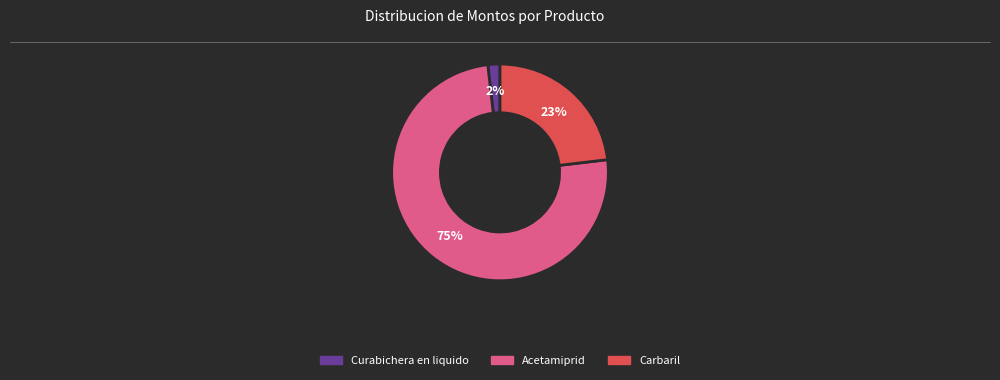

The Acetamiprid slice represents 75% of the pie. True or false?

True